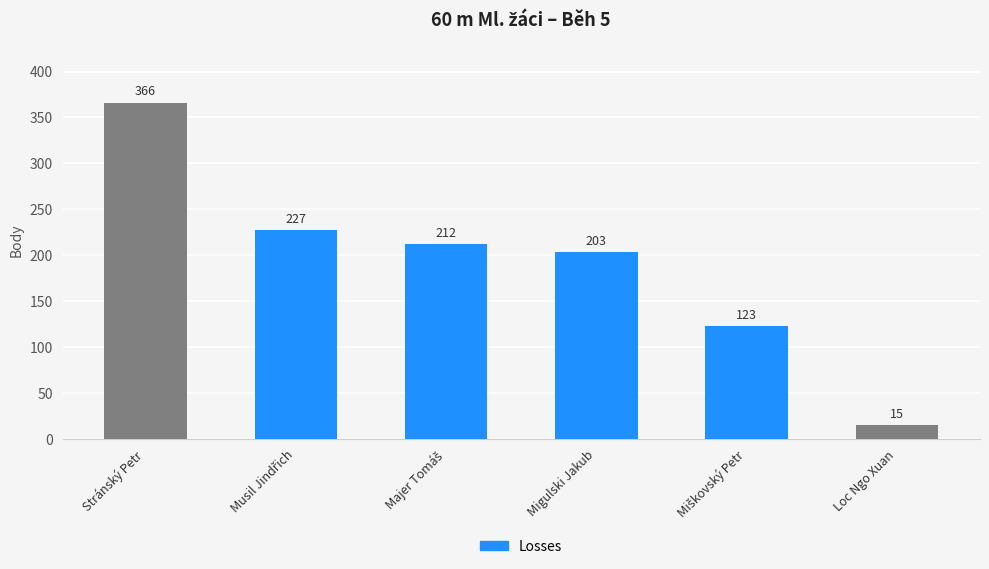

How many values are below 212?

3